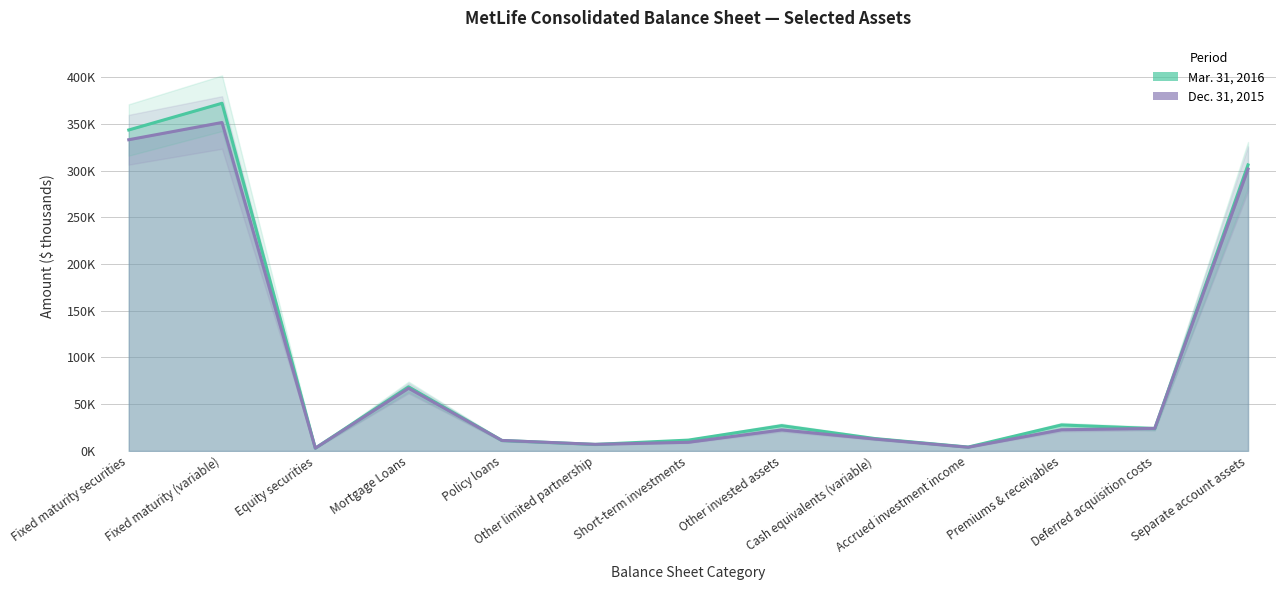

At which category is the sum across all series the highest?

Fixed maturity (variable)